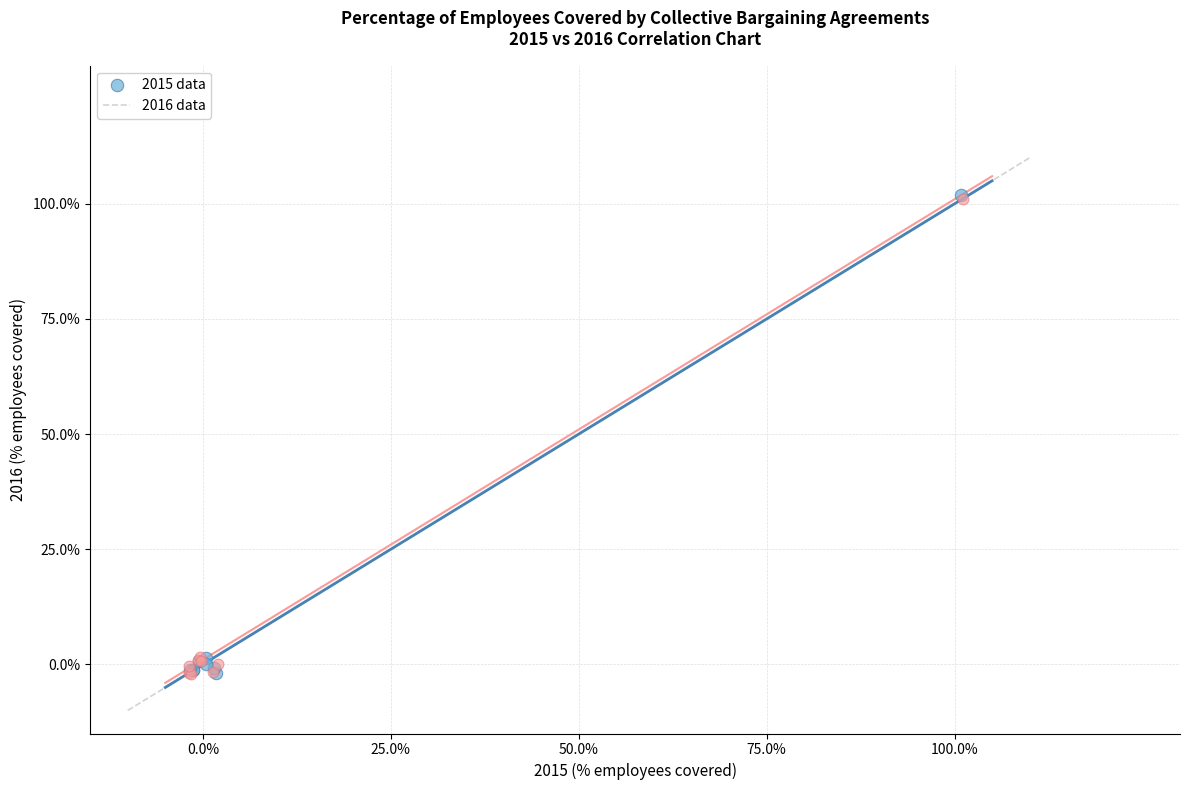

What are all the series names shown in the legend?

2015 data, 2016 data